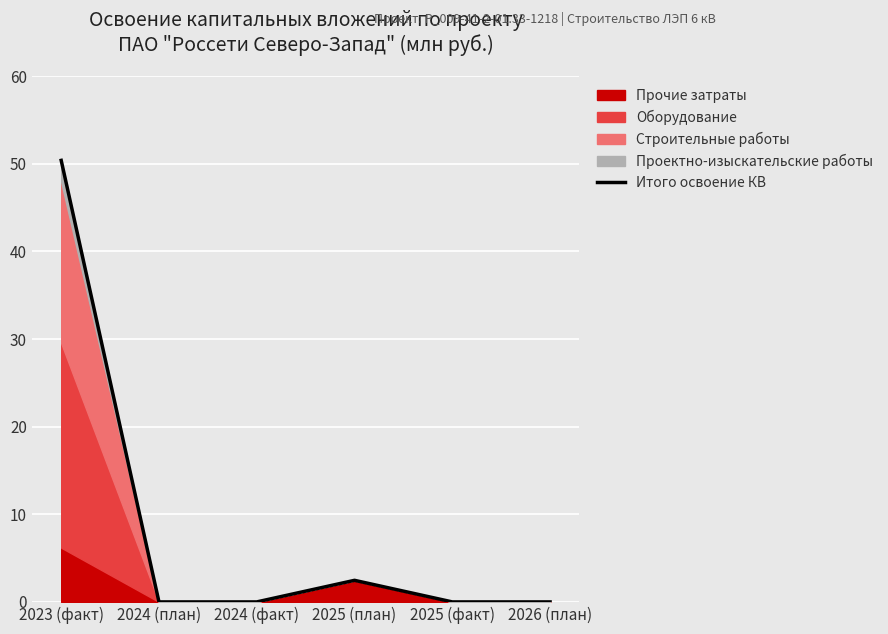

How many points are higher than both their immediate neighbors (excluding endpoints)?

1